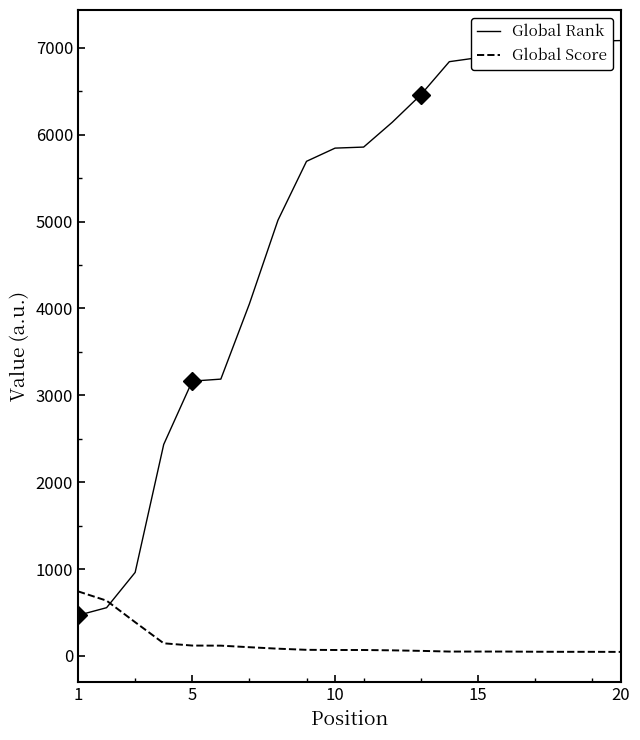

What is the difference between the maximum and minimum values in the Global Rank series?

6616